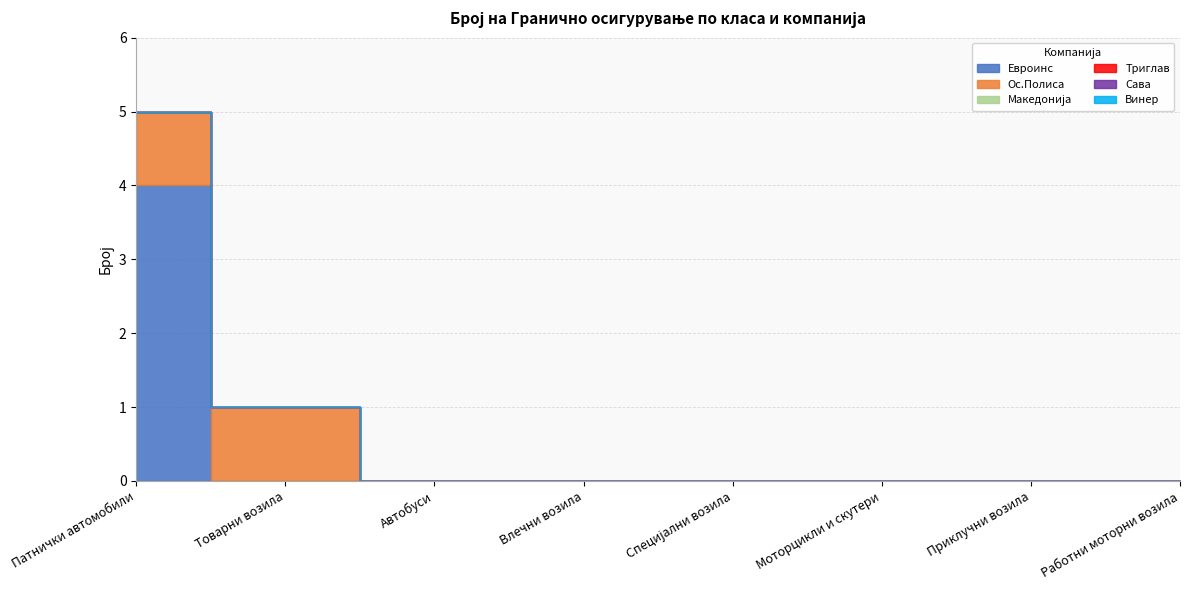

Rank the categories by Евроинс value from highest to lowest.

Патнички автомобили, Товарни возила, Автобуси, Влечни возила, Специјални возила, Моторцикли и скутери, Приклучни возила, Работни моторни возила